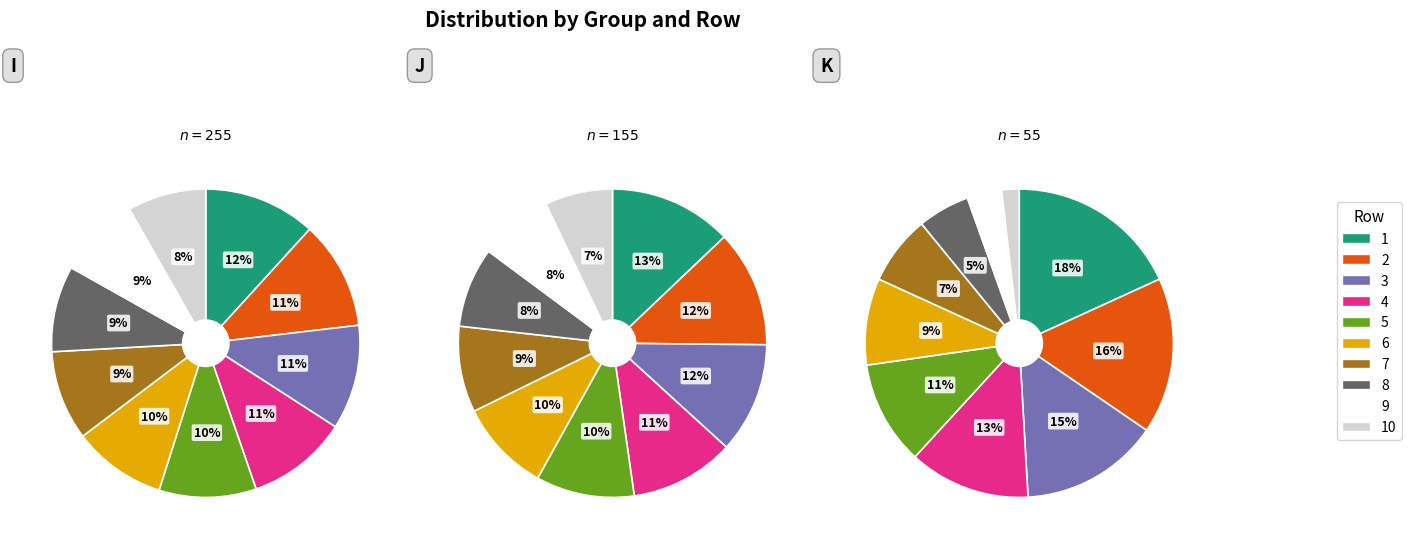

What is the smallest slice in the pie chart?

10